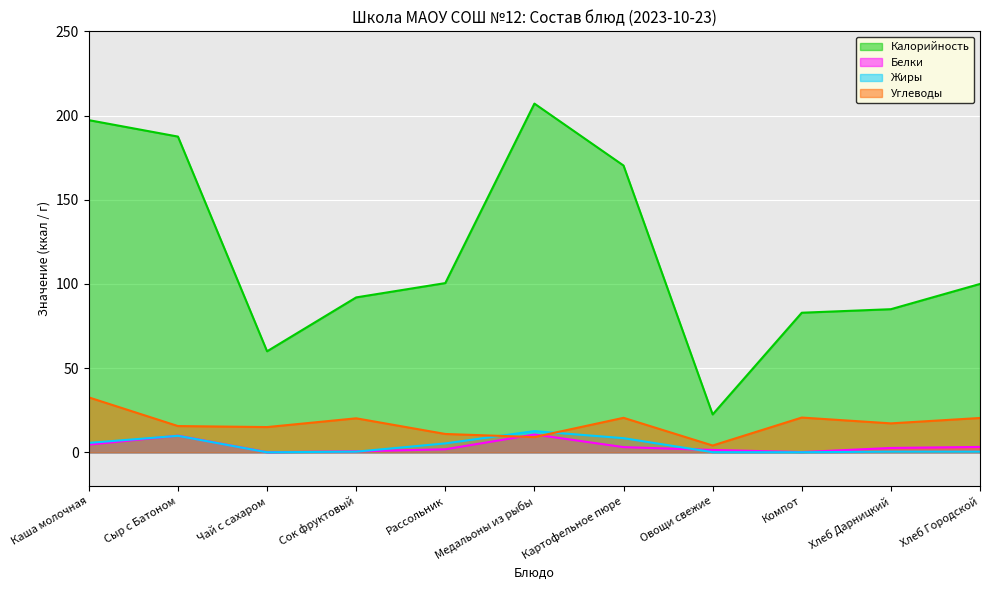

Between Чай с сахаром and Медальоны из рыбы, which series saw the biggest shift?

Калорийность